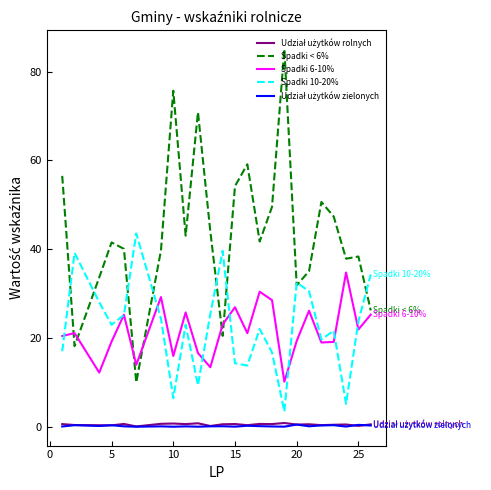

Which series has the largest range (max minus min)?

Spadki < 6%